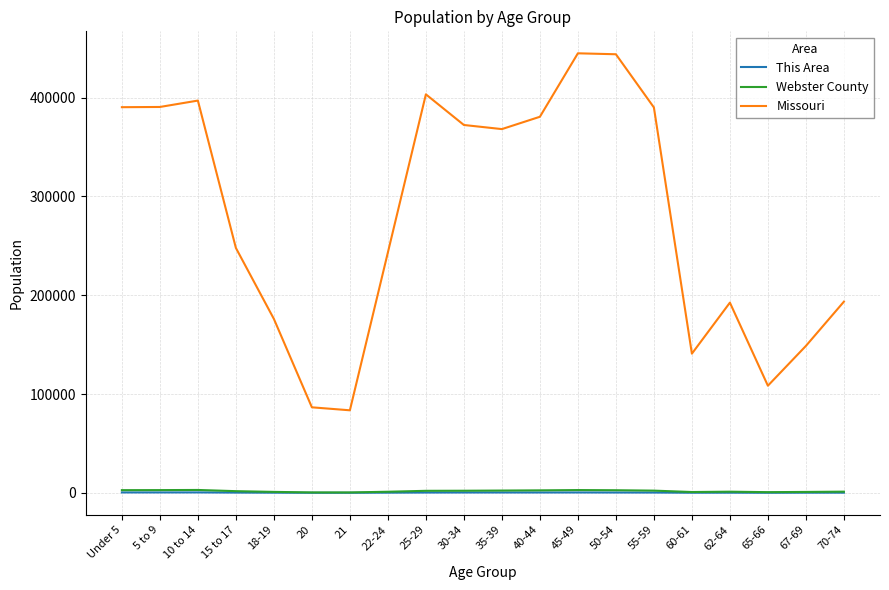

What position from the left is 45-49?

13